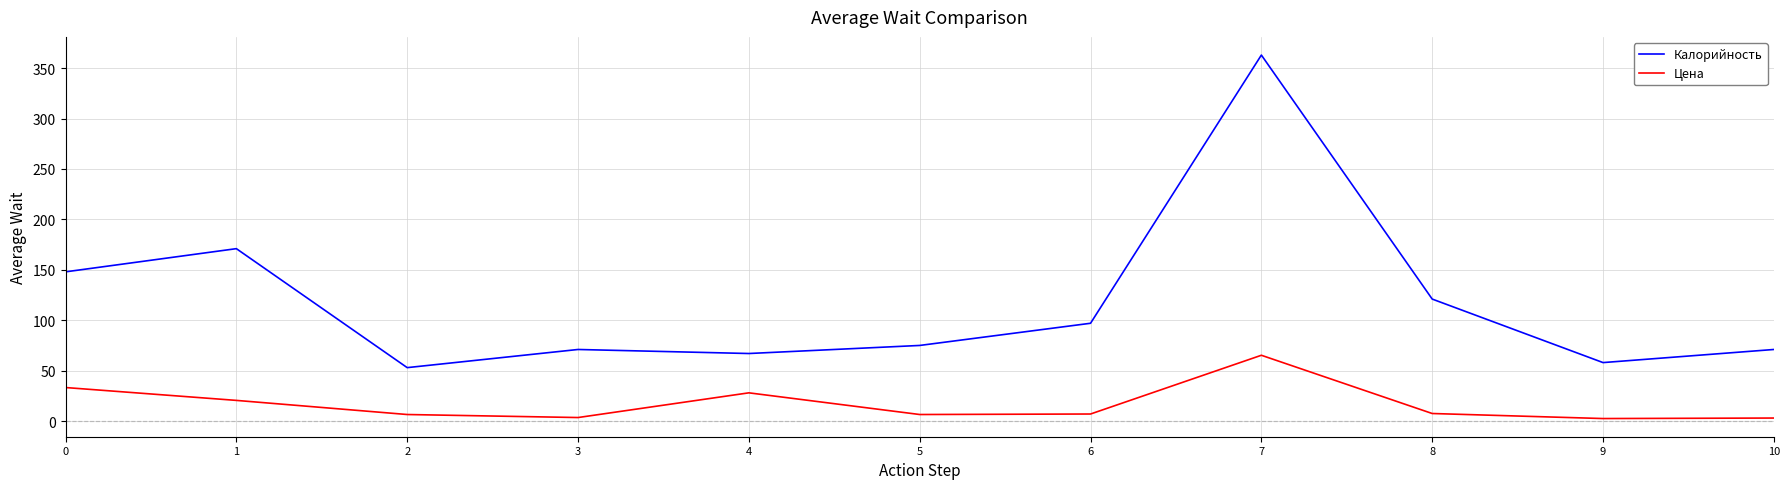

Where is the first local maximum for Калорийность?

1